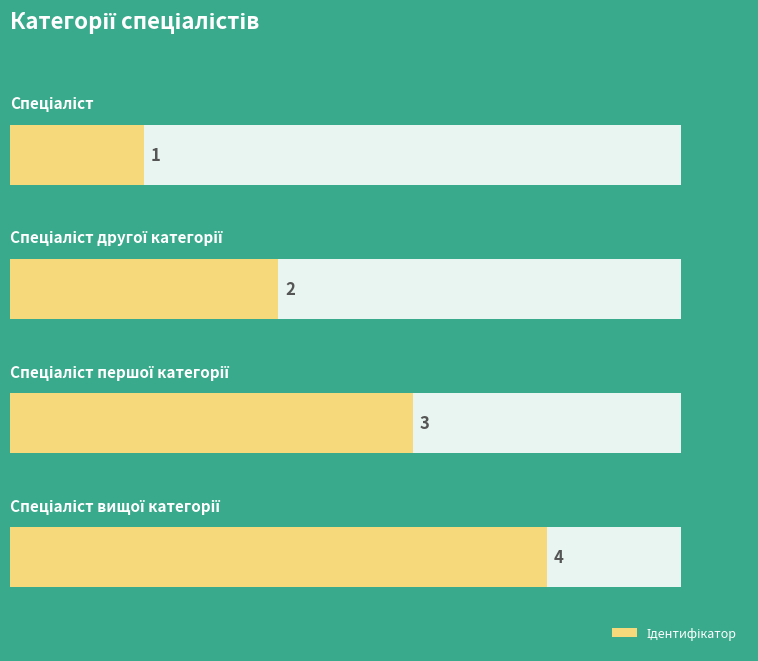

What is the label of the 3rd bar from the right?

Спеціаліст другої категорії